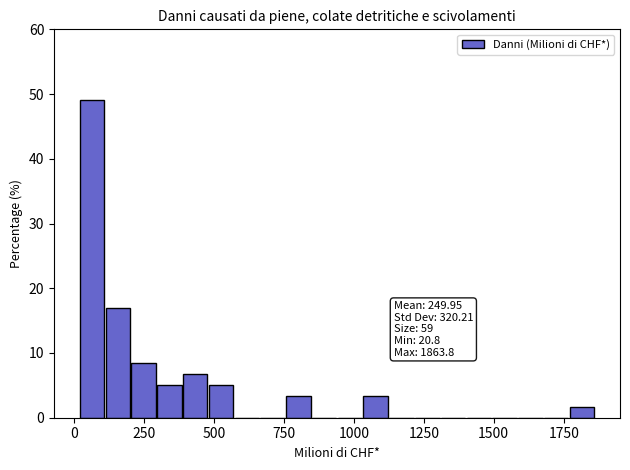

Read against the x-axis, roughly where is the centre of the tallest bar?

50